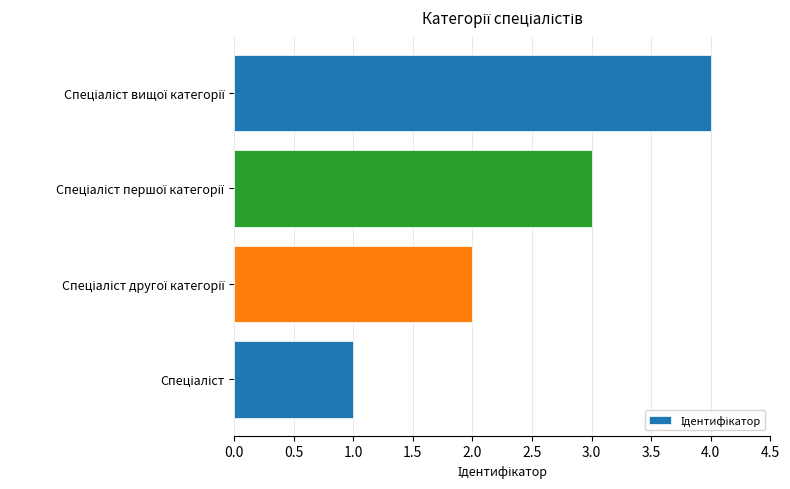

What is the difference between the maximum and minimum values?

3